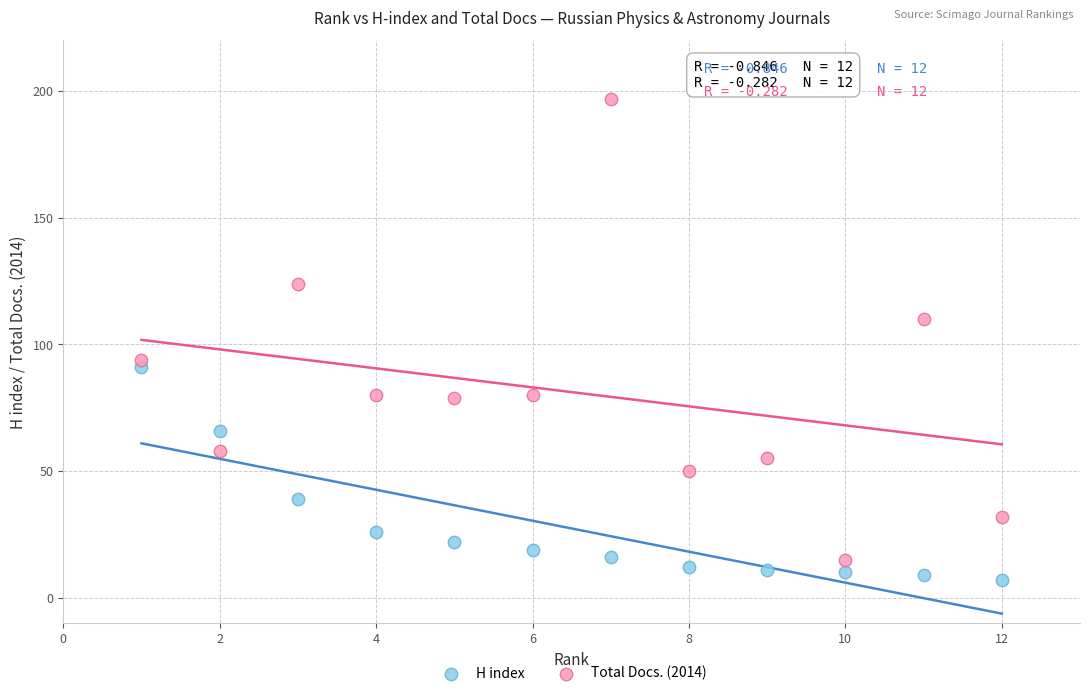

Across all data points, what is the range of X values (max minus min)?

11